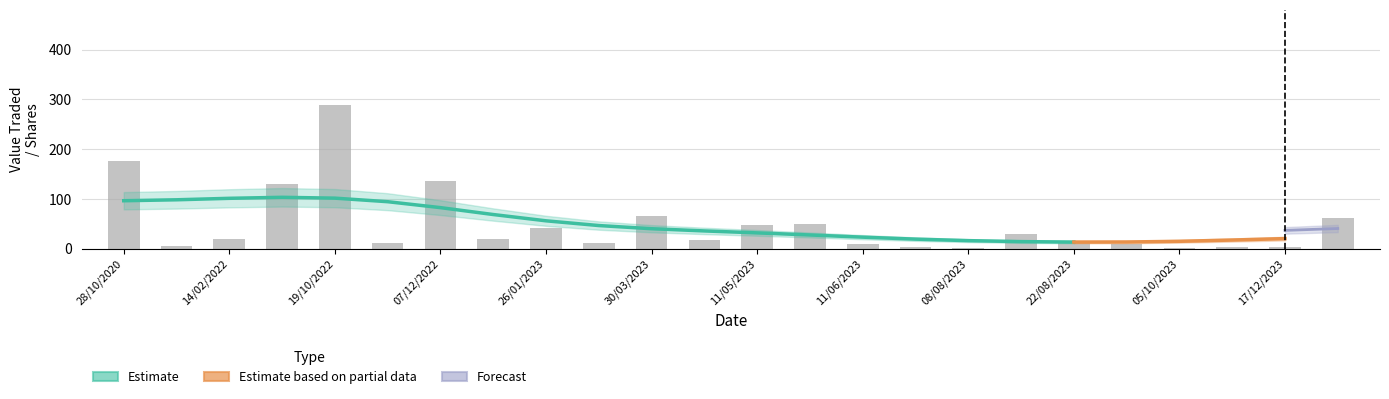

How many values are below 20?

12